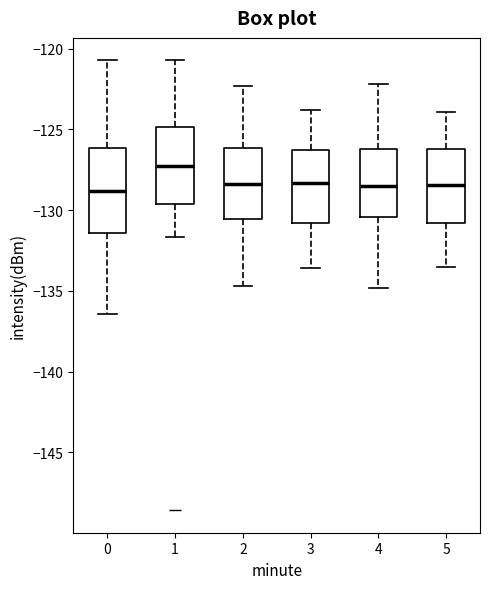

Comparing the boxes themselves (not the whiskers), which one is the tallest?

0